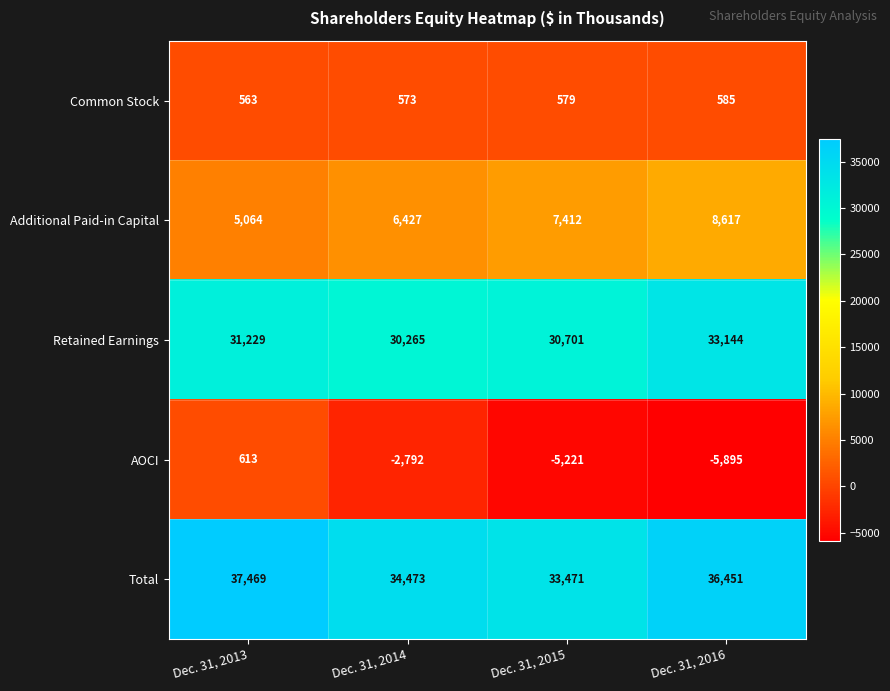

Count the number of data series in this chart.

5